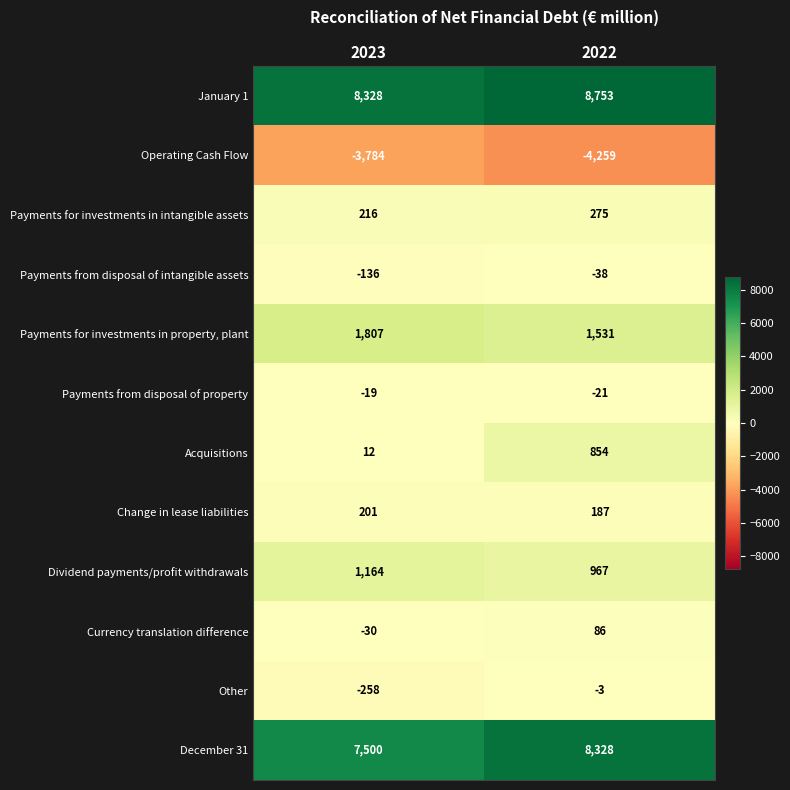

Reading left to right, what are all the values shown in this chart?

January 1: 8328	8753
Operating Cash Flow: -3784	-4259
Payments for investments in intangible assets: 216	275
Payments from disposal of intangible assets: -136	-38
Payments for investments in property, plant: 1807	1531
Payments from disposal of property: -19	-21
Acquisitions: 12	854
Change in lease liabilities: 201	187
Dividend payments/profit withdrawals: 1164	967
Currency translation difference: -30	86
Other: -258	-3
December 31: 7500	8328